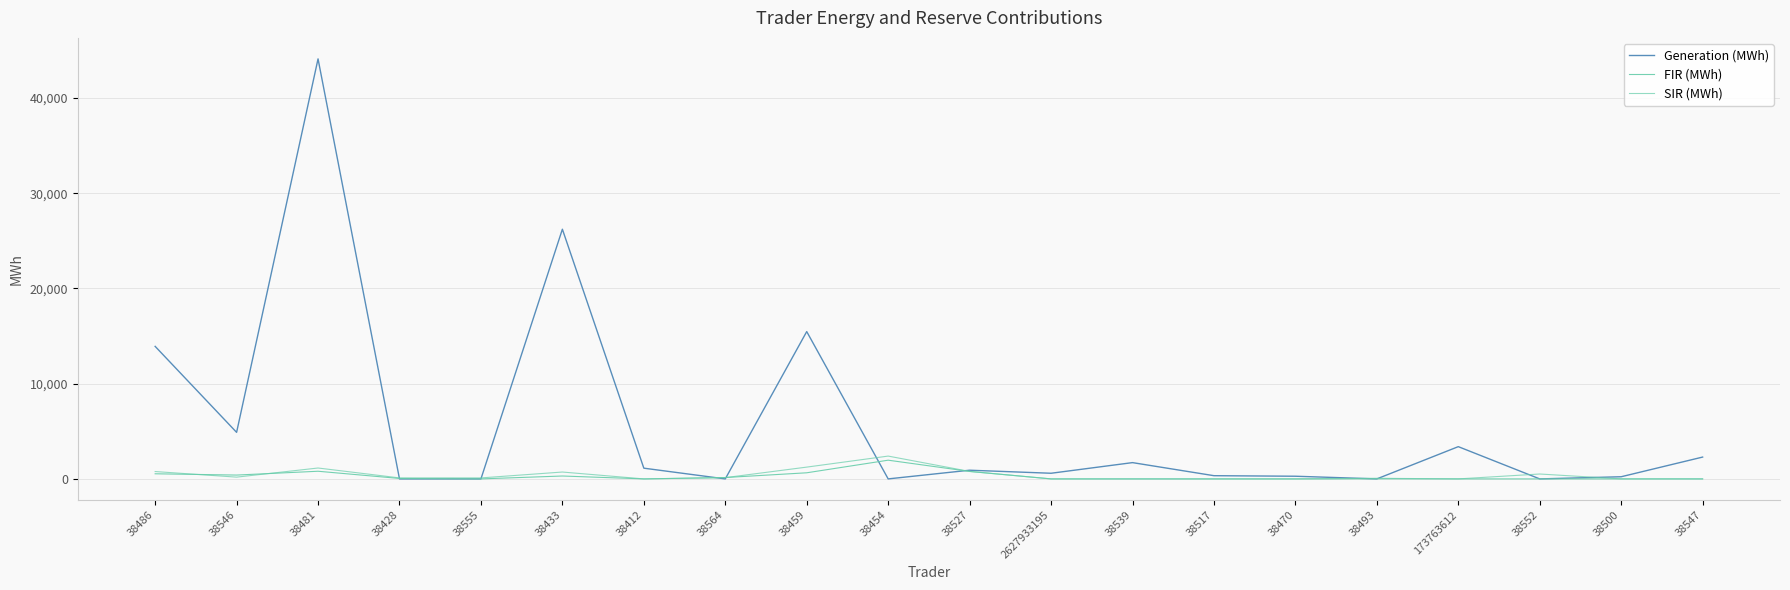

At which category is the sum across all series the highest?

38481